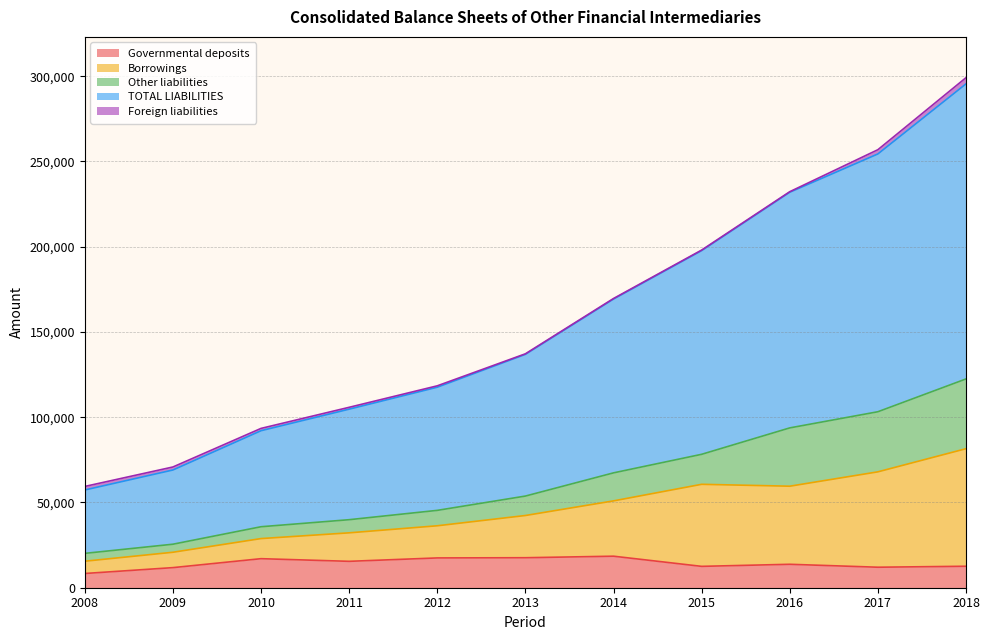

How many data points in Governmental deposits are less than 13744?

5